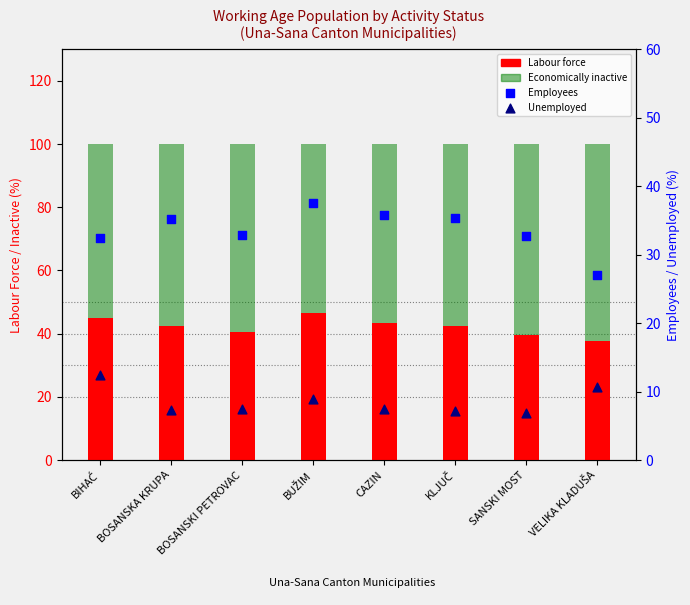

Is the value of Economically inactive at CAZIN greater than the value of Employees at BOSANSKA KRUPA?

Yes